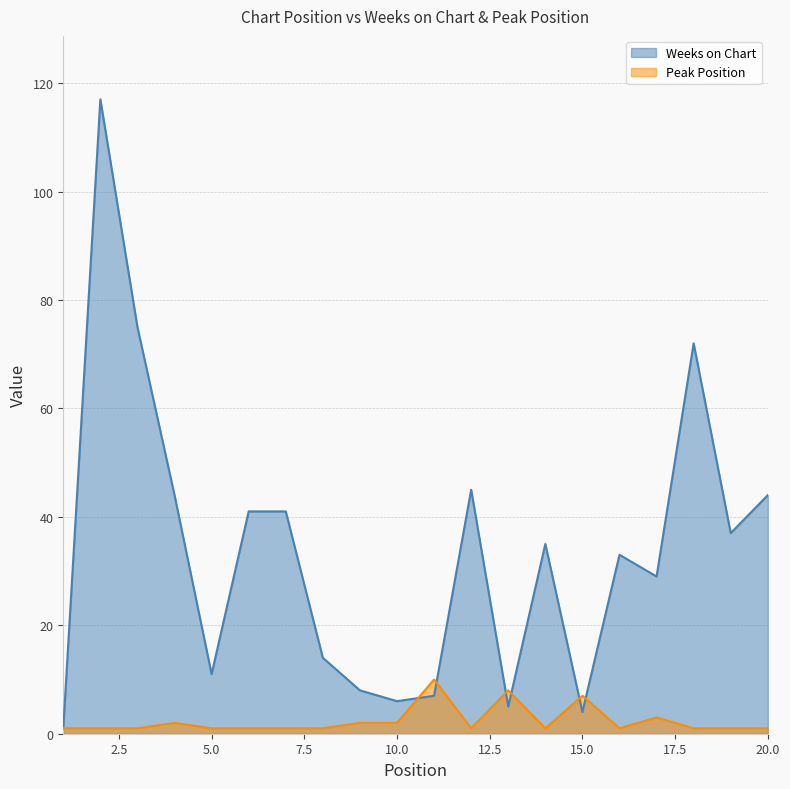

Does the chart display data point markers on the line(s)?

No